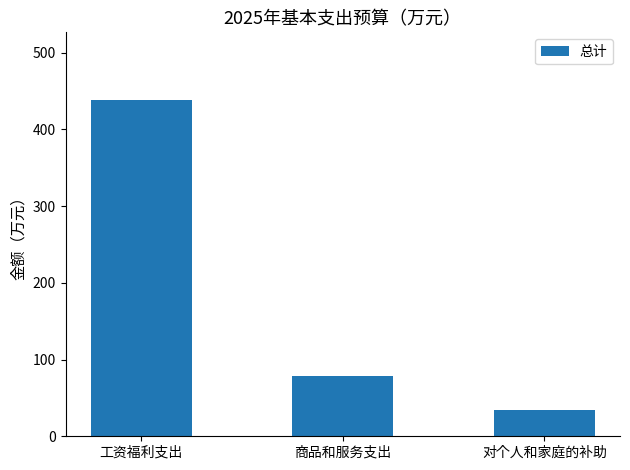

At which label is the value closest to 236?

商品和服务支出